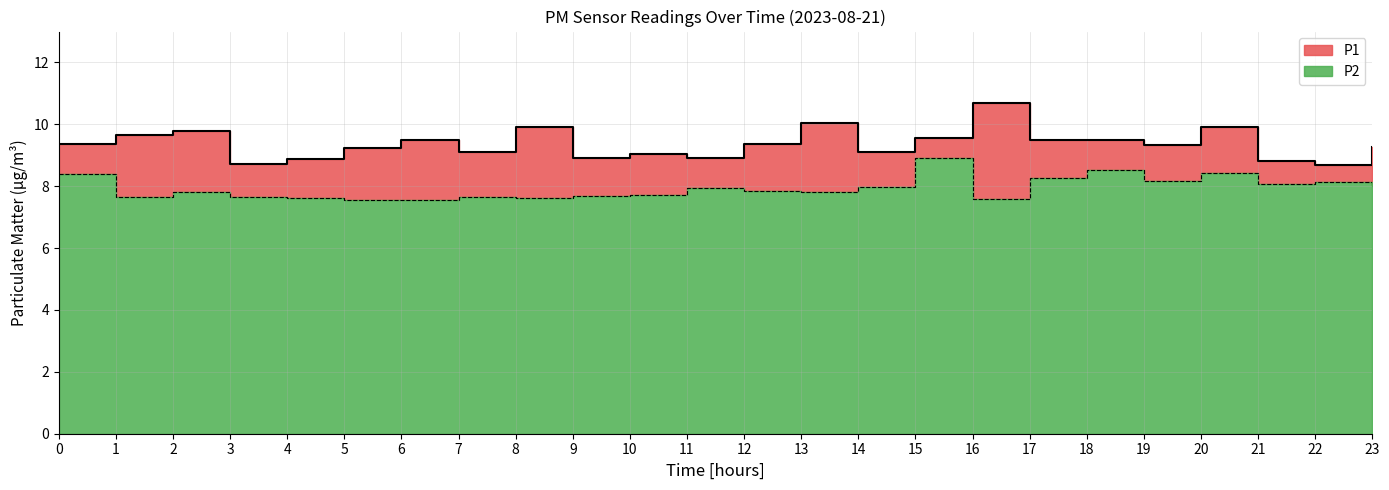

At which label is P1 closest to 9?

10